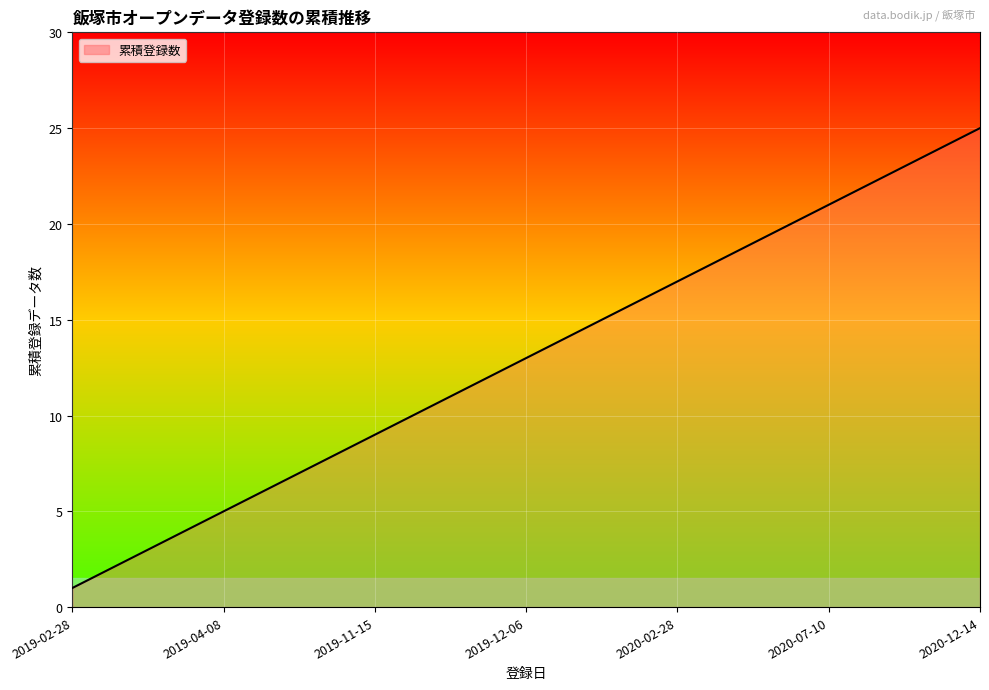

What is the difference between the maximum and minimum values?

24